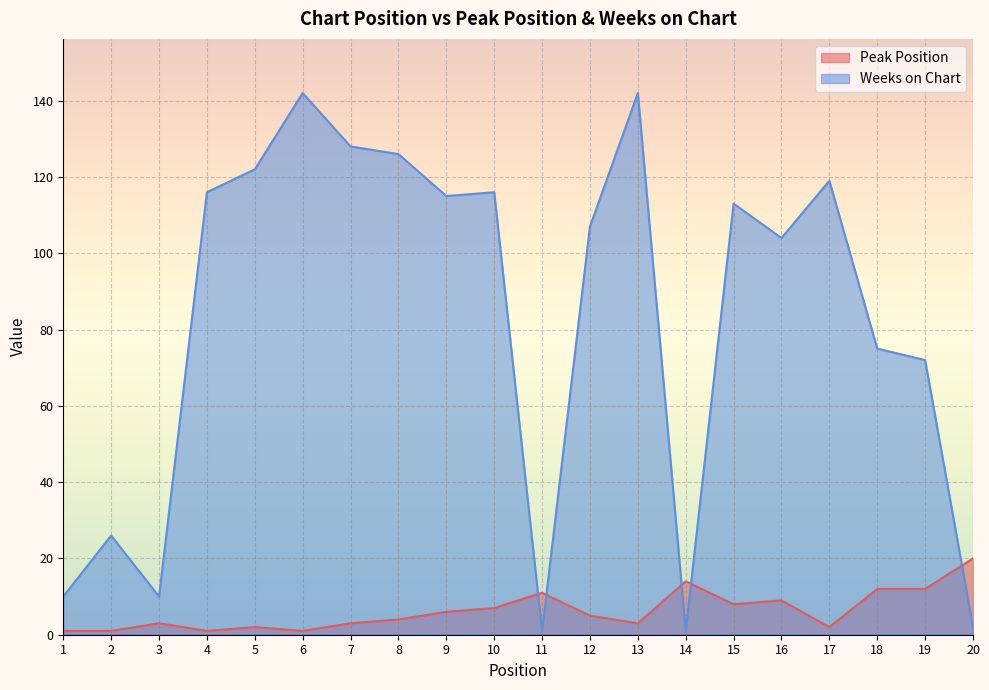

Rank the series at 20 from highest to lowest value.

Peak Position, Weeks on Chart